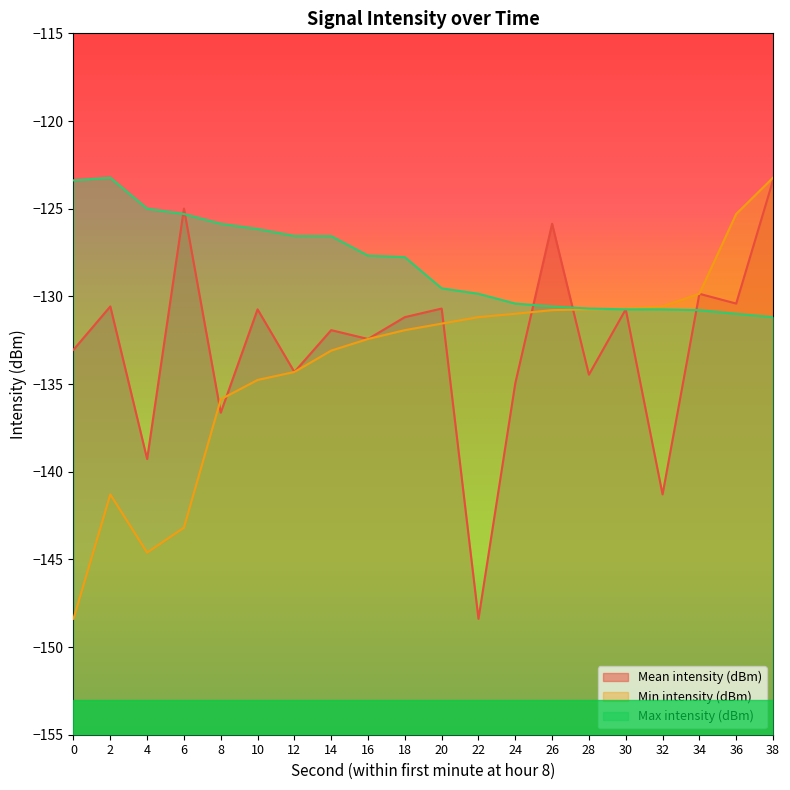

Between 18 and 30, which series saw the biggest shift?

Max intensity (dBm)